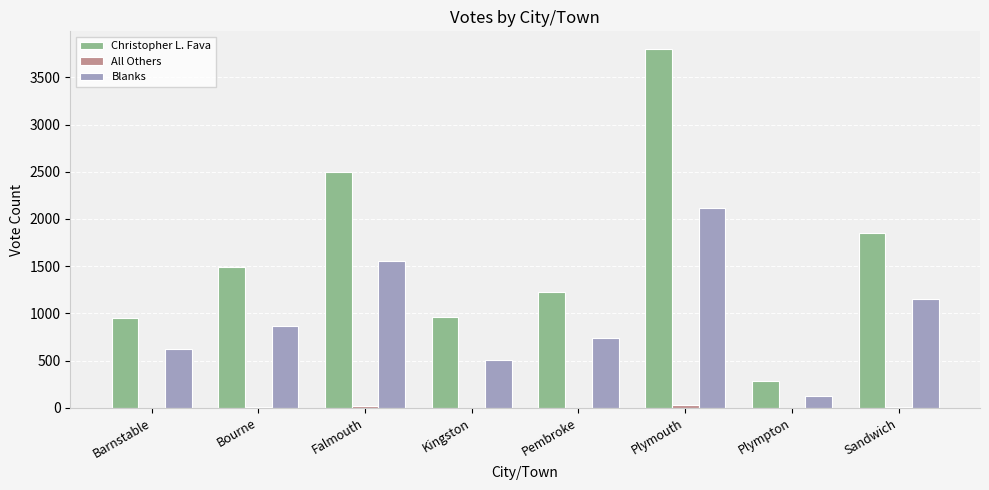

What is the sum of all Christopher L. Fava values?

13057